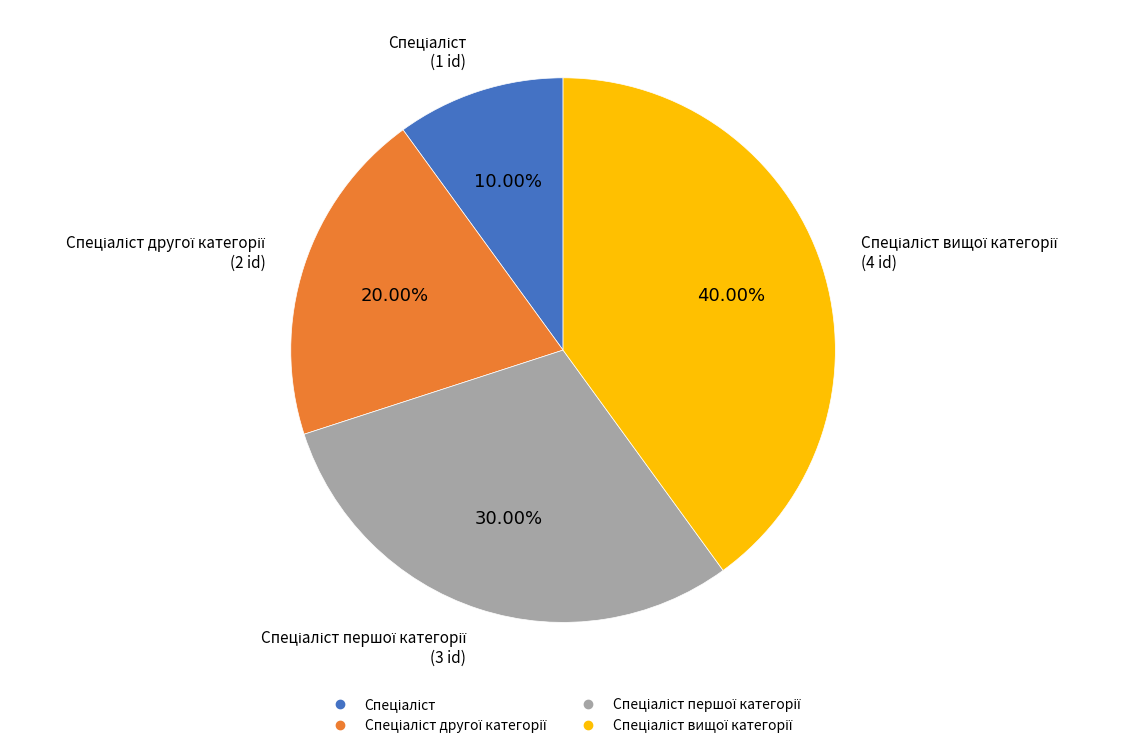

How many segments does this pie chart have?

4